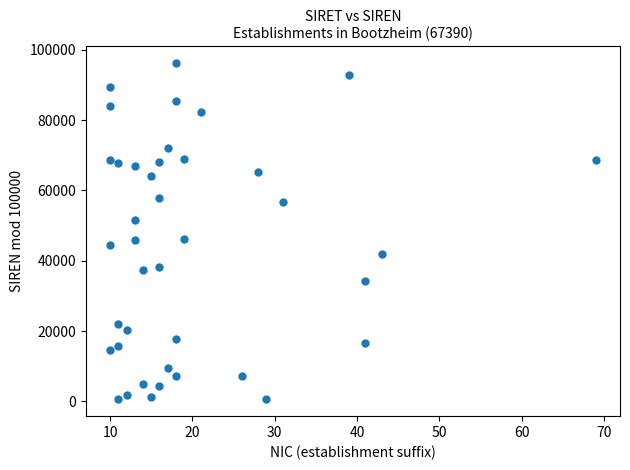

What is the range of X values (max minus min)?

59